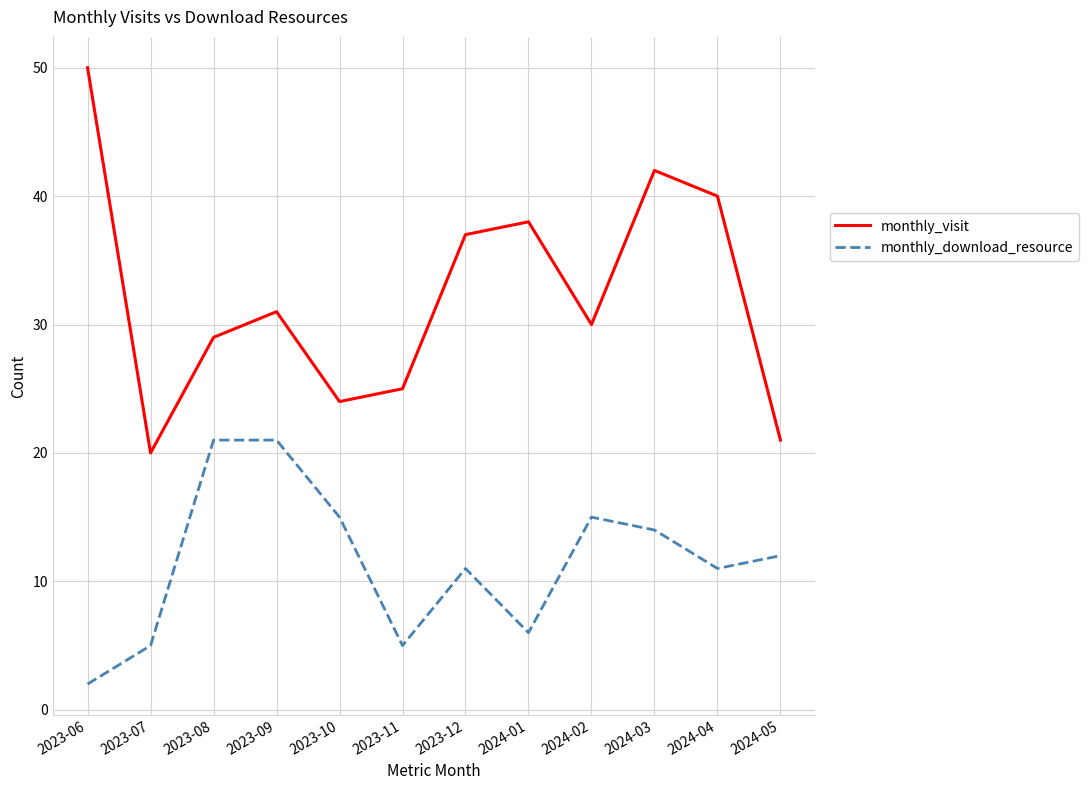

The monthly_download_resource series shows 5 at 2023-11. True or false?

True